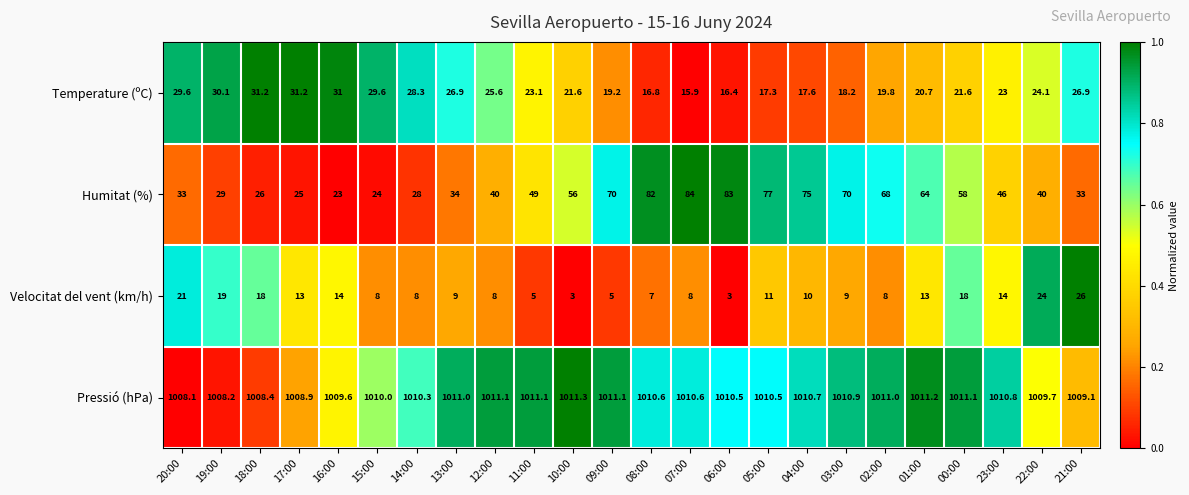

What is the spread (max minus min) of values at 22:00?

985.7